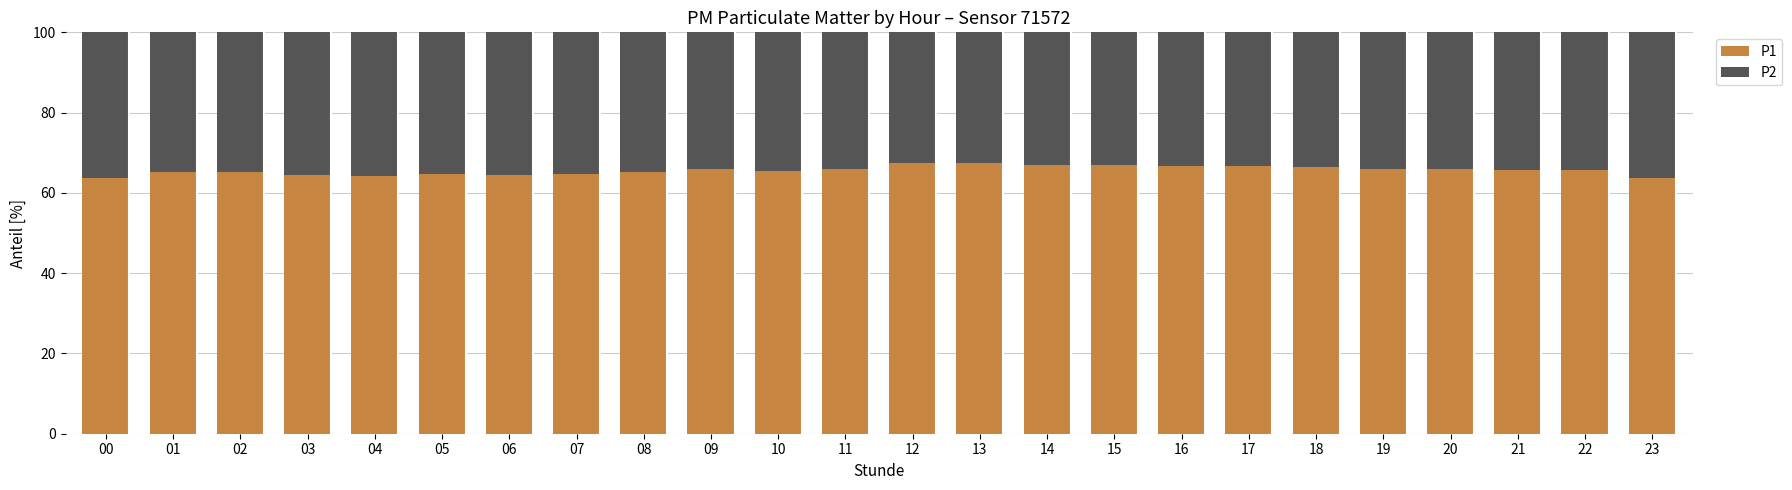

The P1 series shows 65.1 at 02. True or false?

True